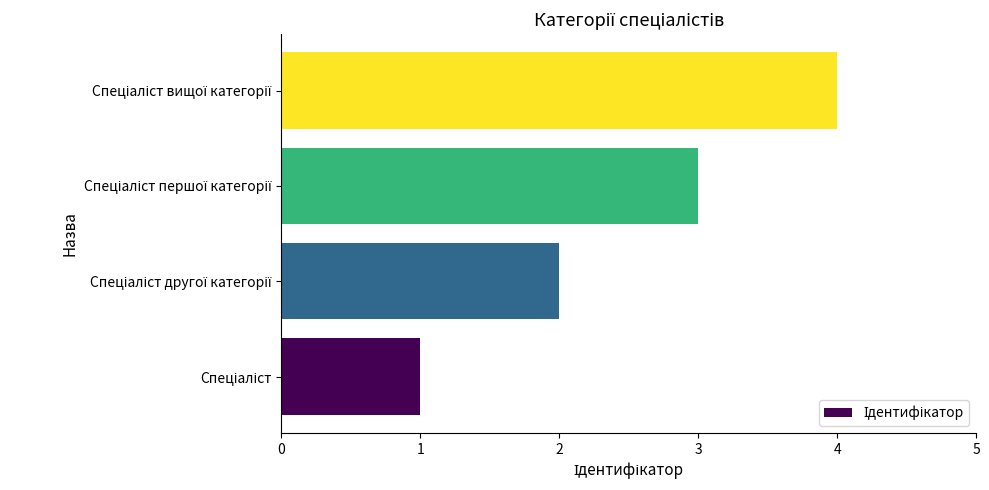

What is the greatest value displayed?

4